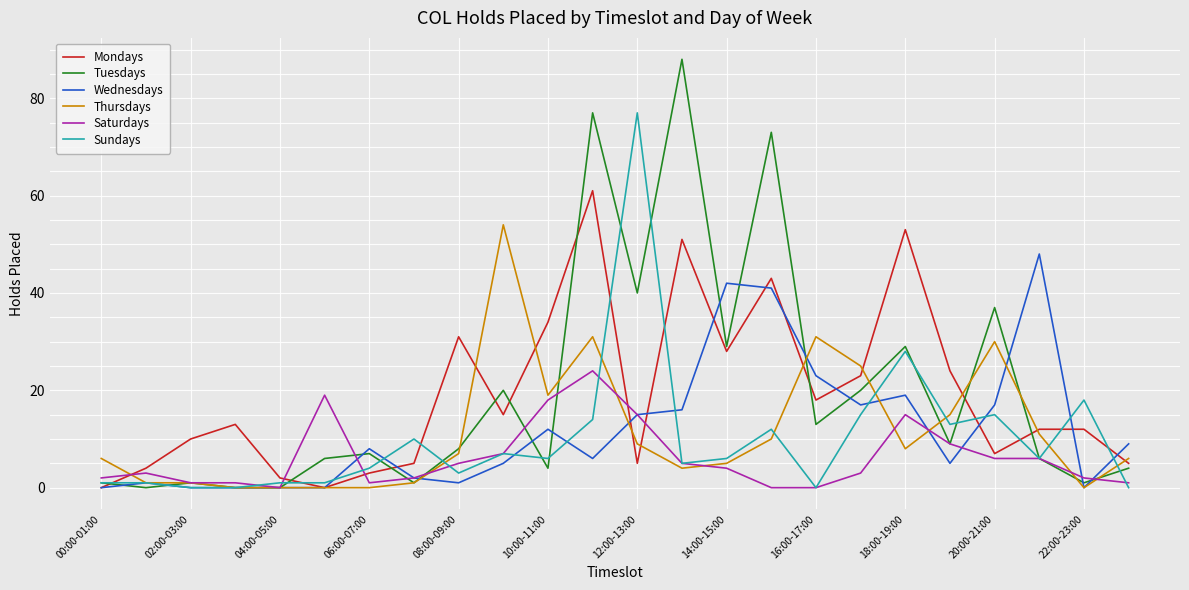

True or false: Mondays and Sundays cross at least once.

True